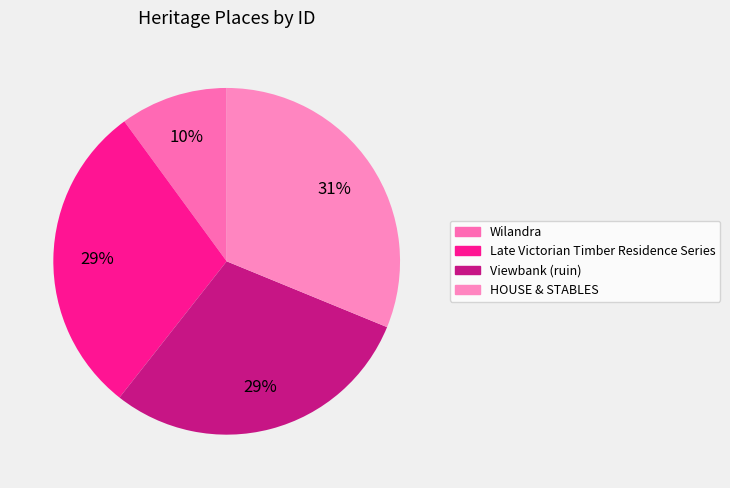

How many slices are in this pie chart?

4